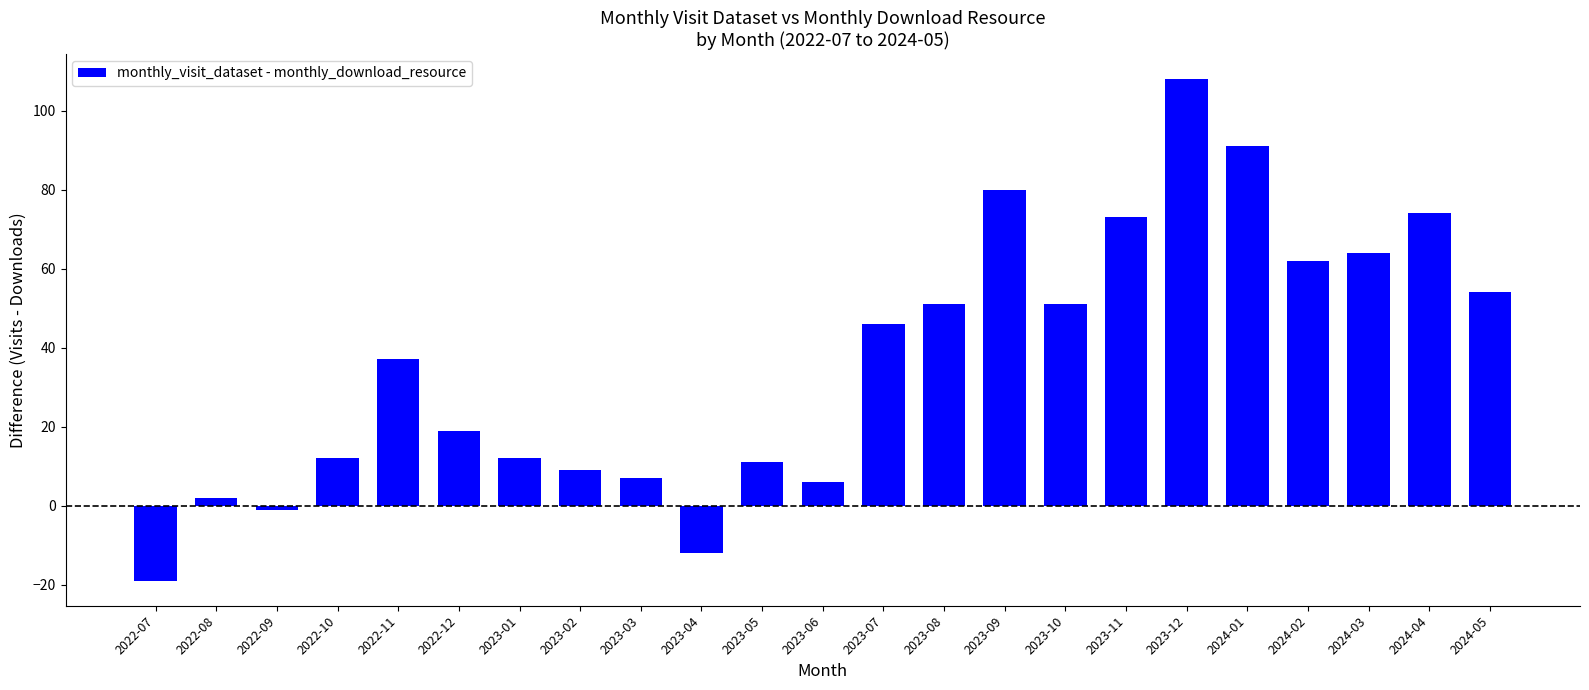

Approximately how many times larger is the value at 2023-10 compared to 2022-08?

25.5